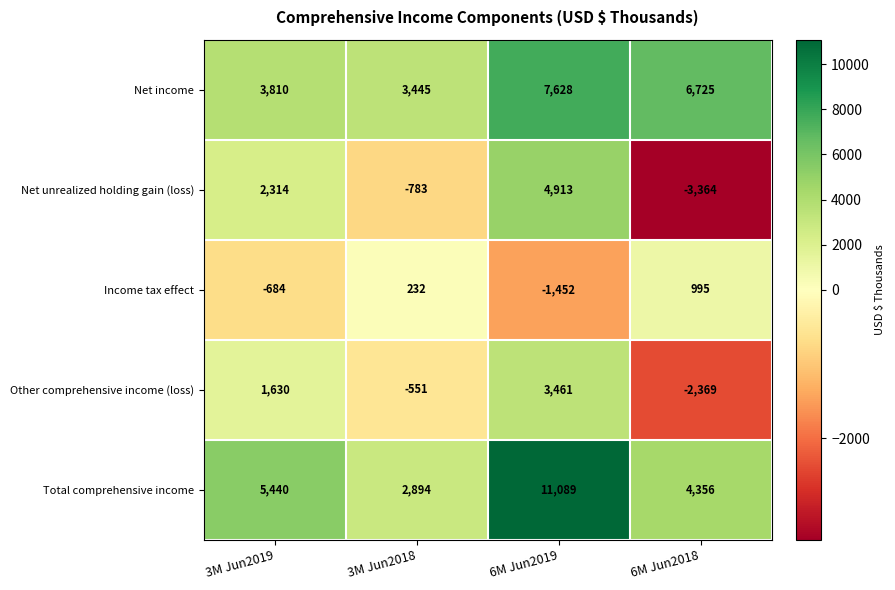

List the series in order of their peak value, highest first.

Total comprehensive income, Net income, Net unrealized holding gain (loss), Other comprehensive income (loss), Income tax effect